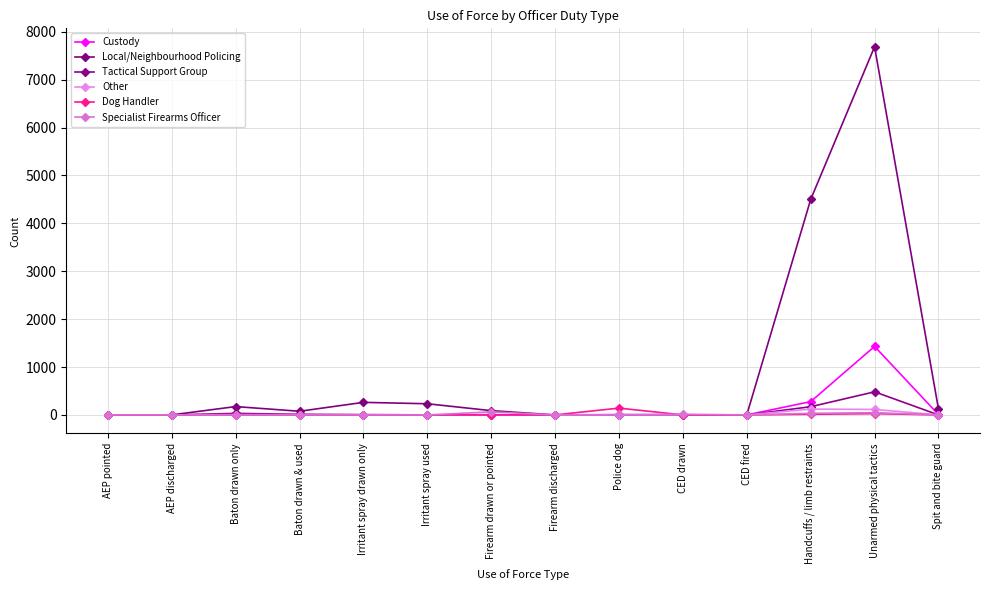

At which category does Local/Neighbourhood Policing reach its first local peak?

Baton drawn only